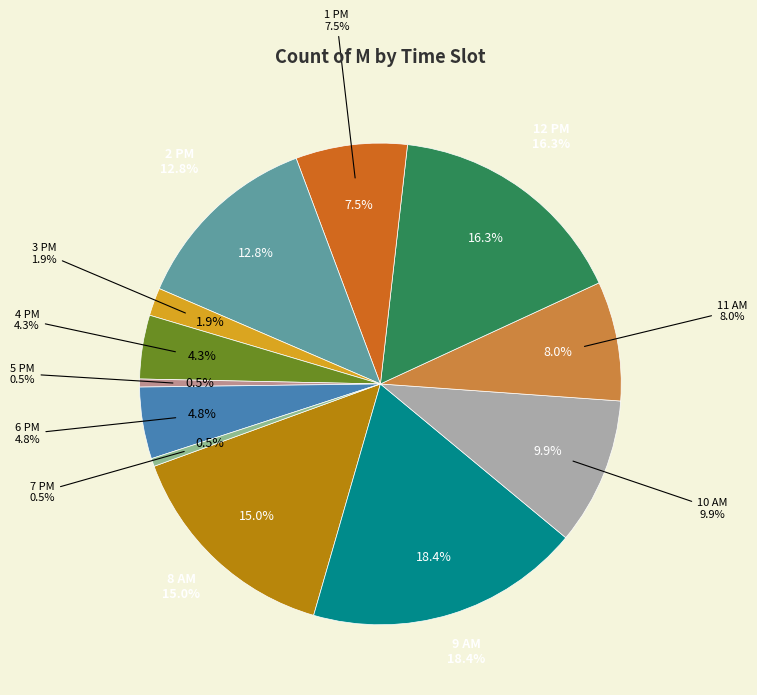

To the nearest percent, what is the combined percentage of 11 AM and 3 PM?

10%